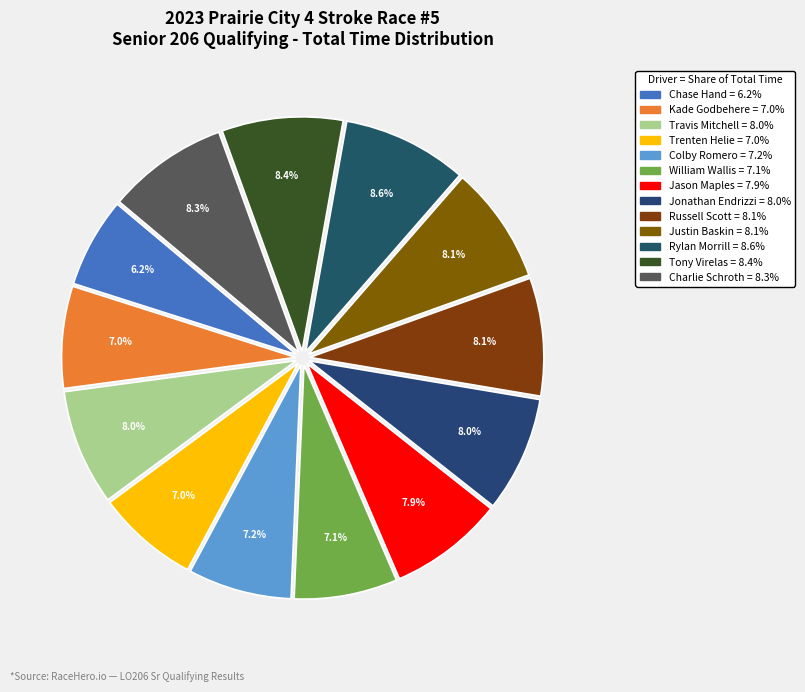

To the nearest percent, what is the difference between the largest and smallest slice percentages?

2%